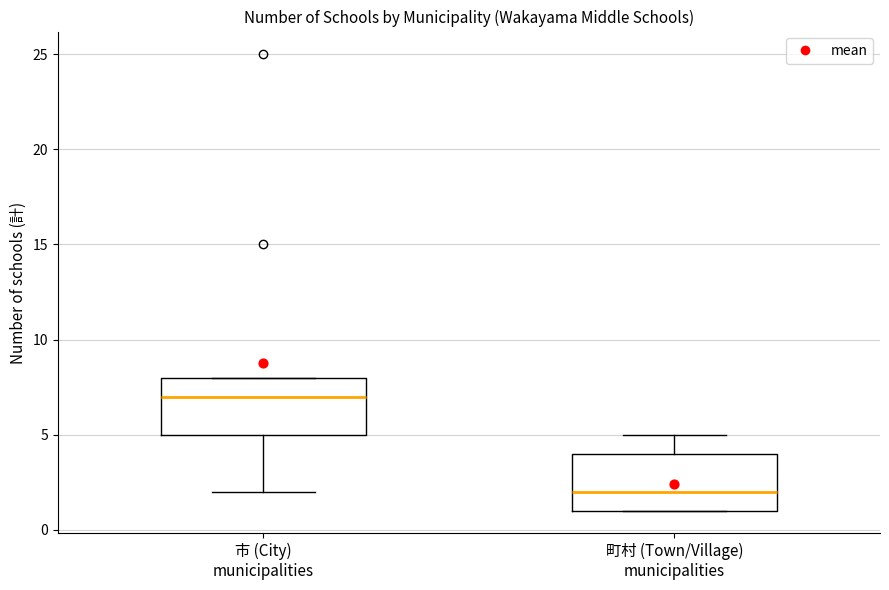

Where does the upper whisker of the box for 町村 (Town/Village) municipalities end on the y-axis? The values are not printed on the chart, so give them approximately, as read against the axis.

5